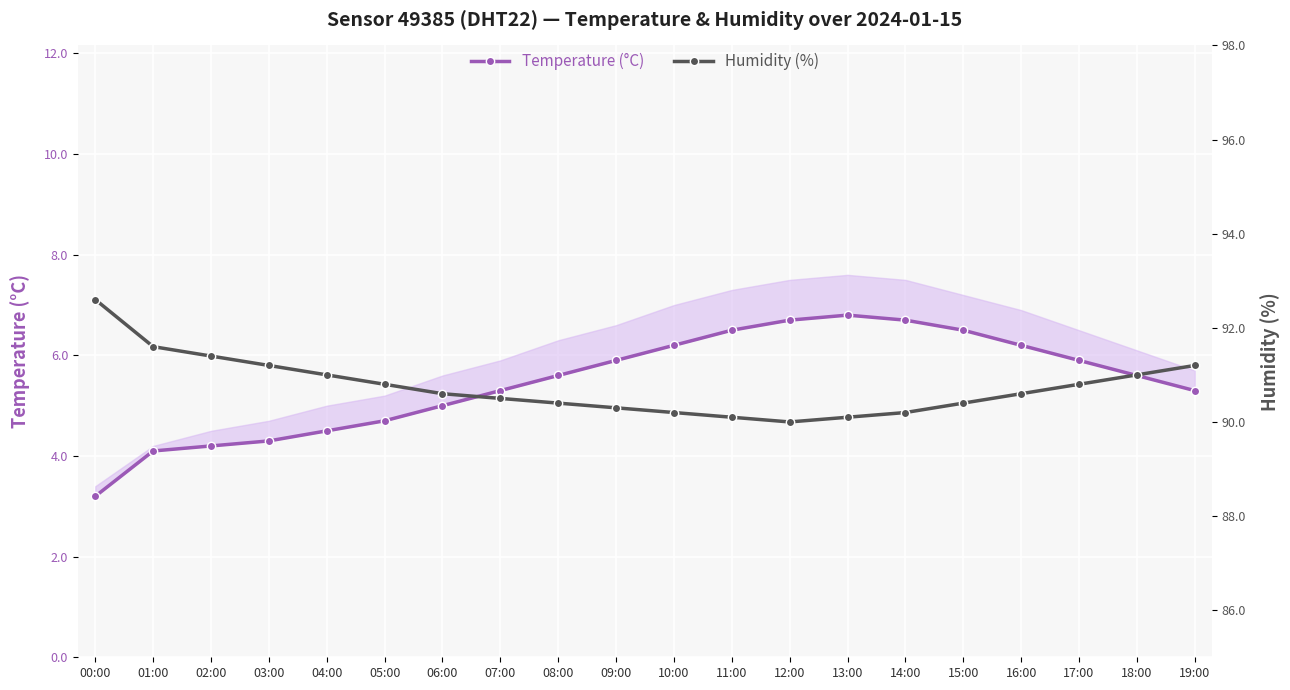

Reading left to right, list all the values displayed in this chart.

Temperature (°C): 00:00=3.2	01:00=4.1	02:00=4.2	03:00=4.3	04:00=4.5	05:00=4.7	06:00=5.0	07:00=5.3	08:00=5.6	09:00=5.9	10:00=6.2	11:00=6.5	12:00=6.7	13:00=6.8	14:00=6.7	15:00=6.5	16:00=6.2	17:00=5.9	18:00=5.6	19:00=5.3
Humidity (%): 00:00=92.6	01:00=91.6	02:00=91.4	03:00=91.2	04:00=91.0	05:00=90.8	06:00=90.6	07:00=90.5	08:00=90.4	09:00=90.3	10:00=90.2	11:00=90.1	12:00=90.0	13:00=90.1	14:00=90.2	15:00=90.4	16:00=90.6	17:00=90.8	18:00=91.0	19:00=91.2